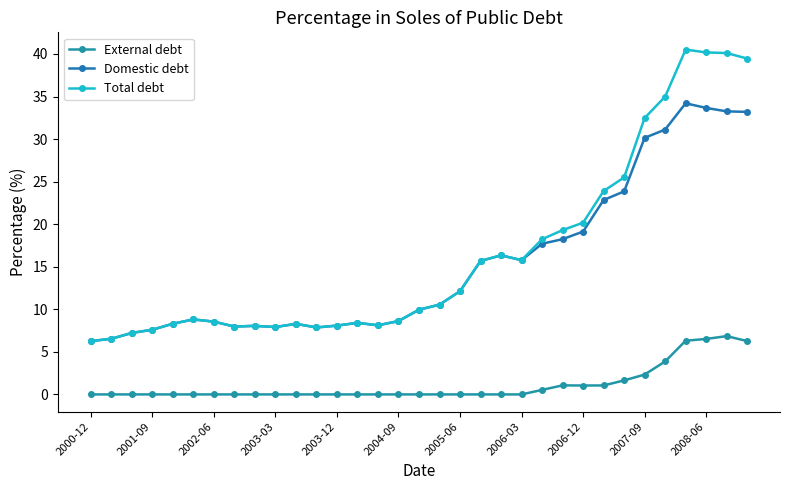

Count the number of data series in this chart.

3